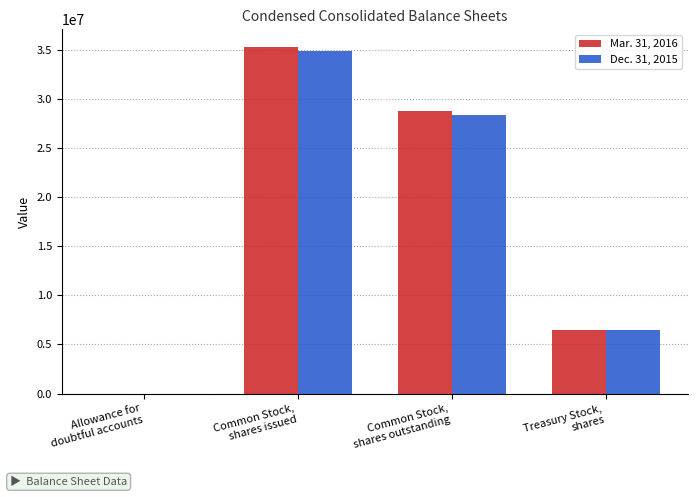

What are all the series names shown in the legend?

Mar. 31, 2016, Dec. 31, 2015